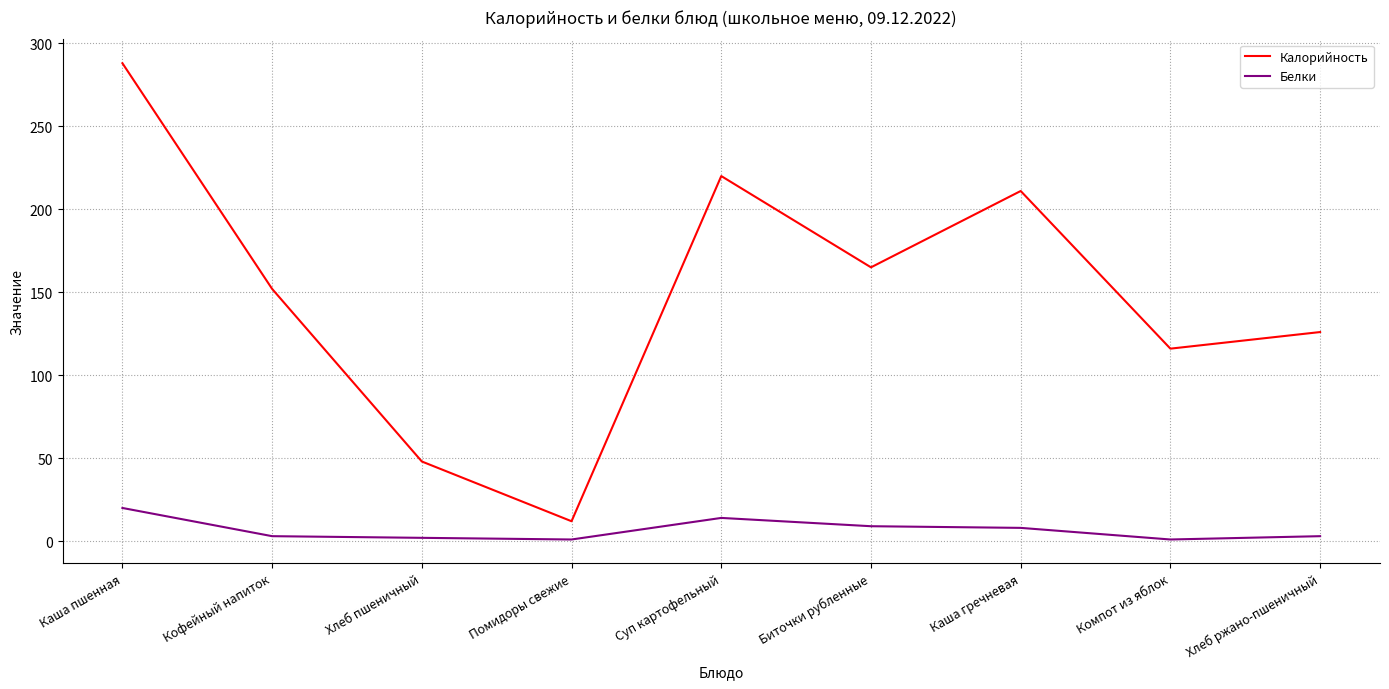

What is the maximum value shown in the chart?

288